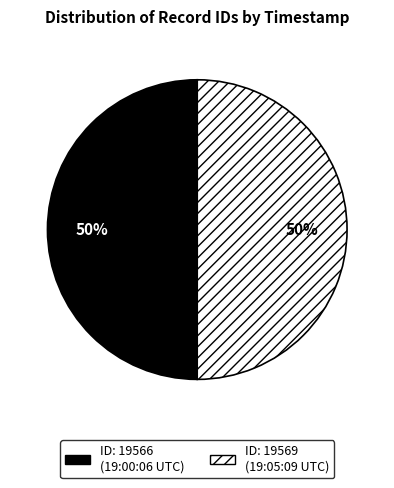

To the nearest percent, what is the average slice percentage?

50%